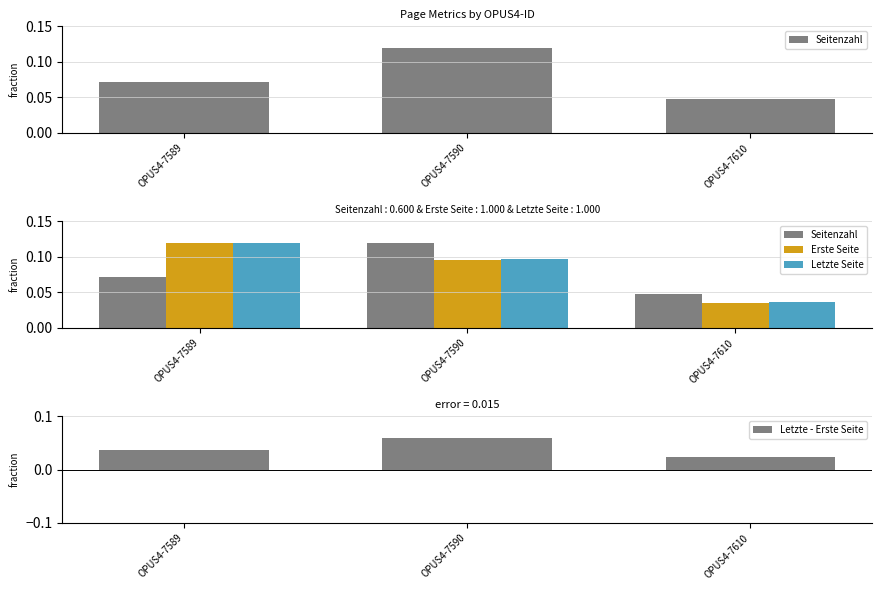

Is it true that Erste Seite equals 0.1 at OPUS4-7610?

False